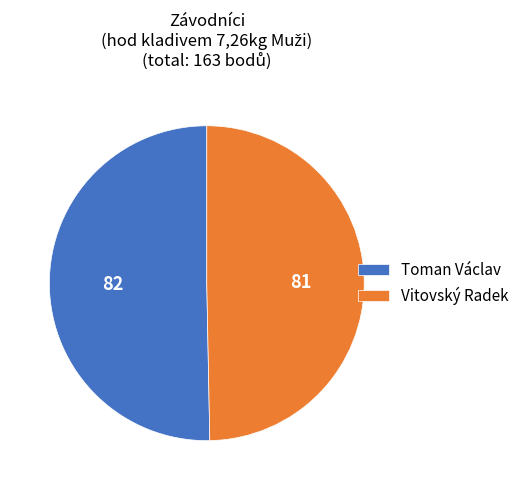

Rank the categories by value from highest to lowest.

Toman Václav, Vitovský Radek